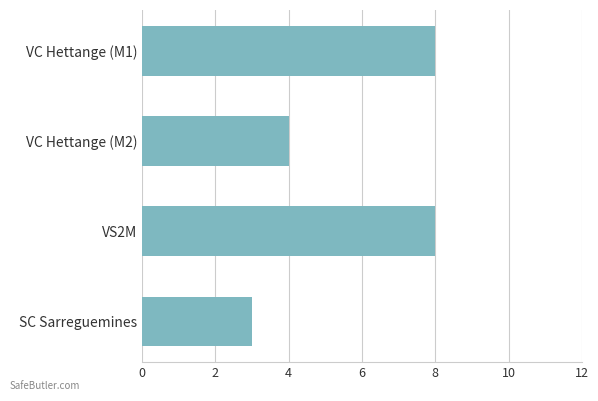

Does the chart contain any negative values?

No